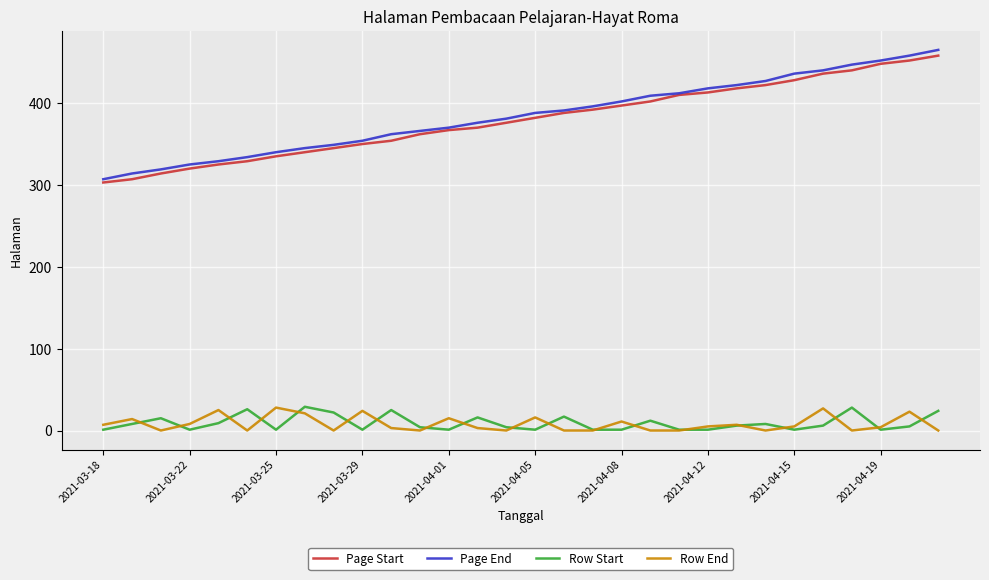

Does the chart display data point markers on the line(s)?

No